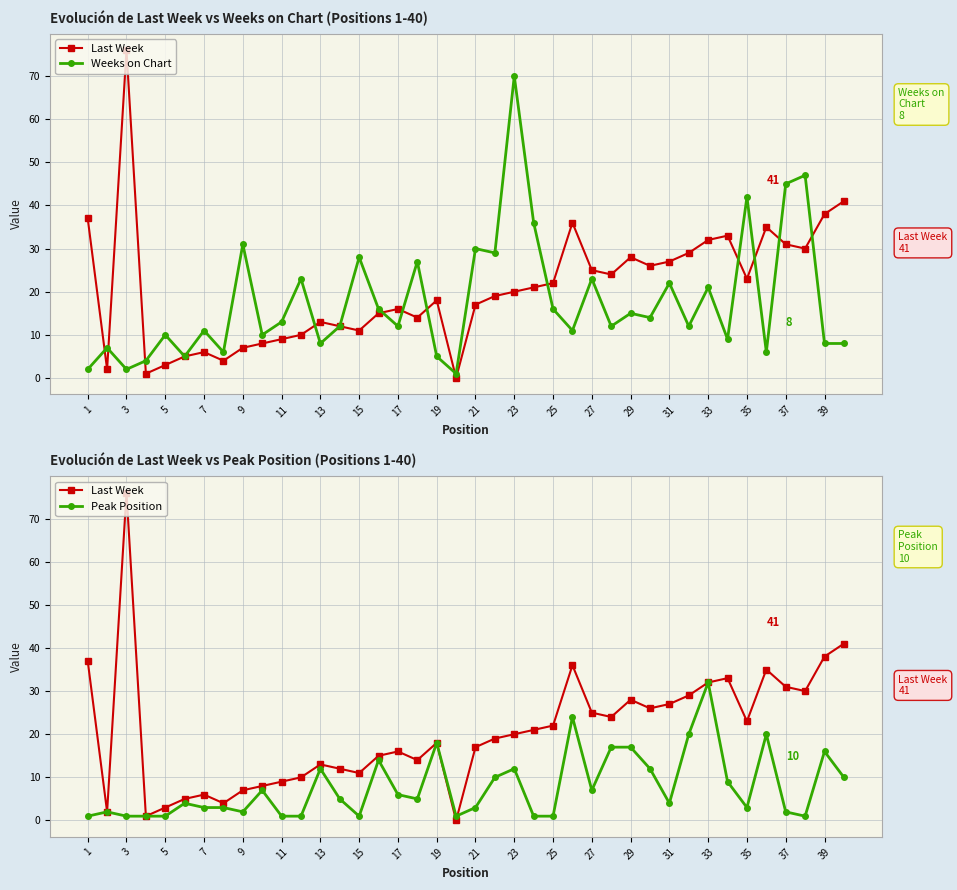

Reading left to right, extract all data points from this chart.

Last Week: 37	2	76	1	3	5	6	4	7	8	9	10	13	12	11	15	16	14	18	0	17	19	20	21	22	36	25	24	28	26	27	29	32	33	23	35	31	30	38	41
Weeks on Chart: 2	7	2	4	10	5	11	6	31	10	13	23	8	12	28	16	12	27	5	1	30	29	70	36	16	11	23	12	15	14	22	12	21	9	42	6	45	47	8	8
Peak Position: 1	2	1	1	1	4	3	3	2	7	1	1	12	5	1	14	6	5	18	1	3	10	12	1	1	24	7	17	17	12	4	20	32	9	3	20	2	1	16	10